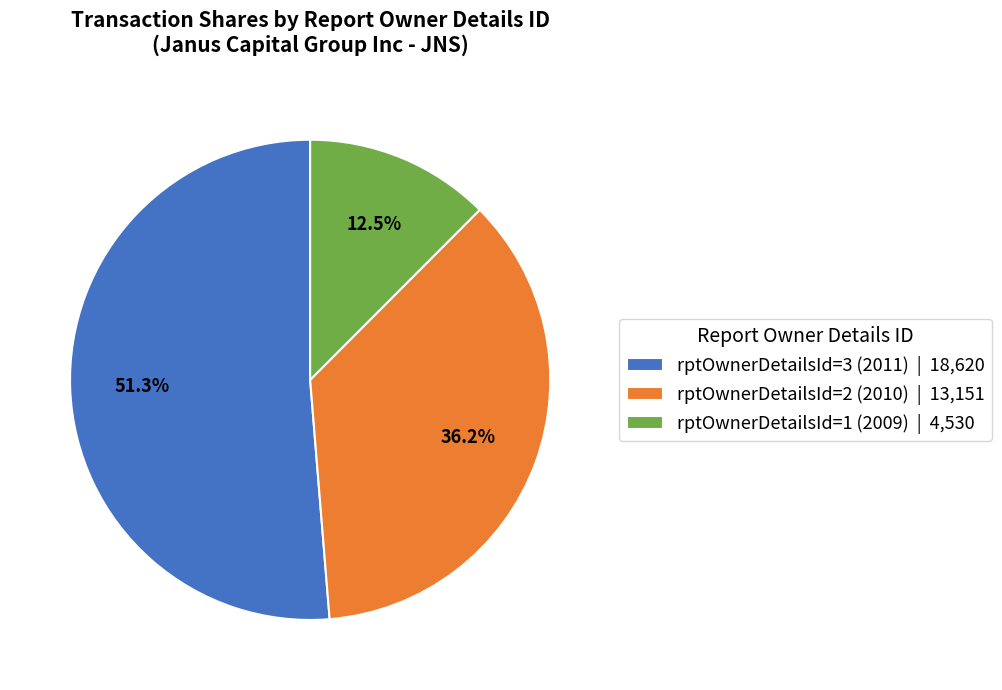

Which category has the smallest portion of the pie?

rptOwnerDetailsId=1 (2009)